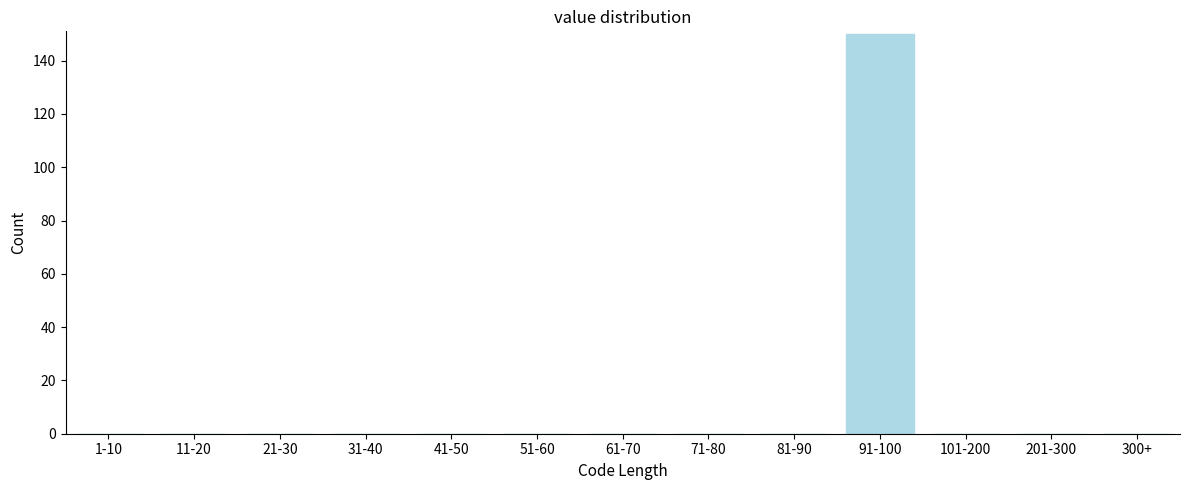

Reading left to right, extract all data points from this chart.

1-10=0	11-20=0	21-30=0	31-40=0	41-50=0	51-60=0	61-70=0	71-80=0	81-90=0	91-100=150	101-200=0	201-300=0	300+=0